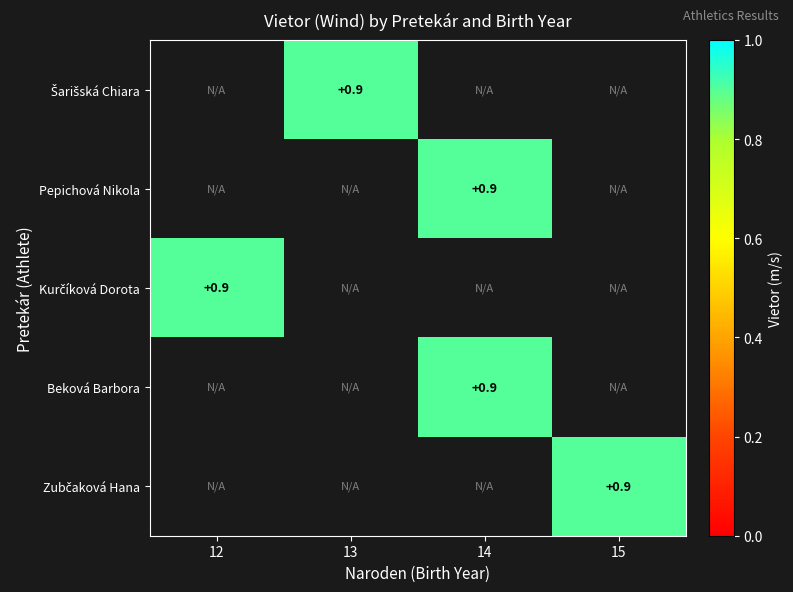

Between 15 and 13, which is larger?

13